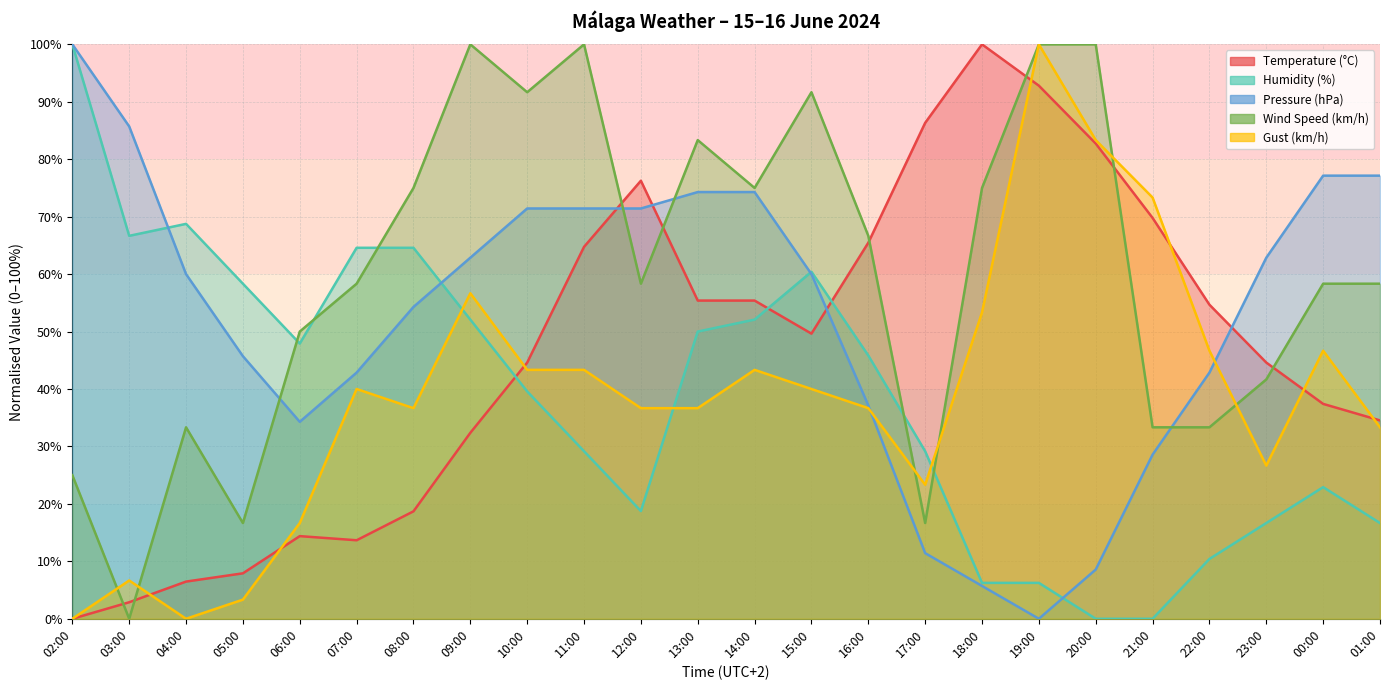

Where is Temperature (°C) nearest to the value 50?

15:00